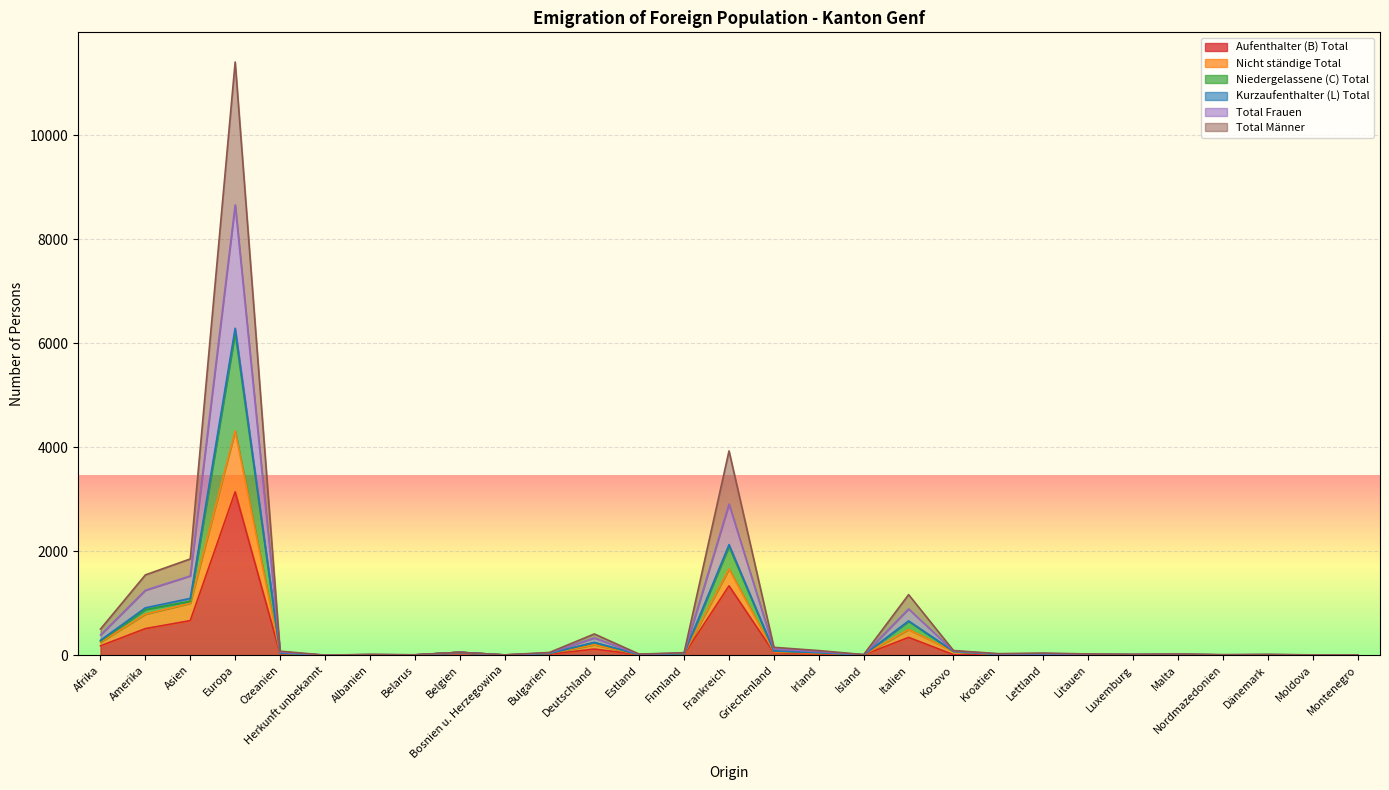

How many lines are shown in the chart?

6